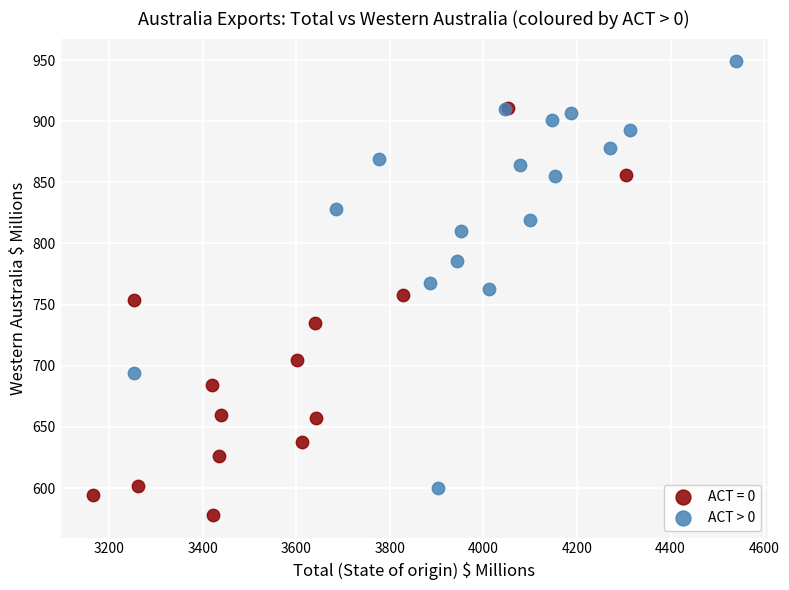

Which series contains the highest Y value?

ACT > 0